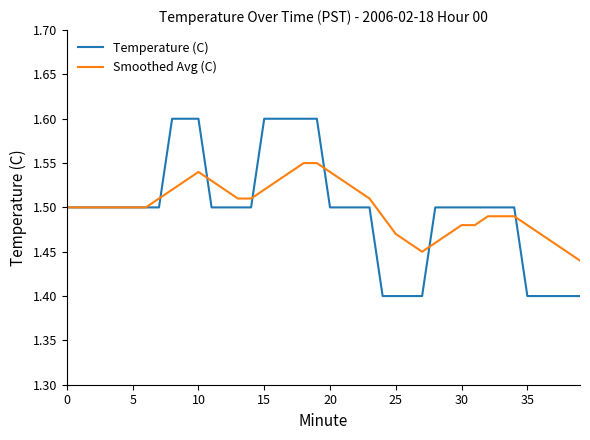

Which series has the widest spread of values?

Temperature (C)